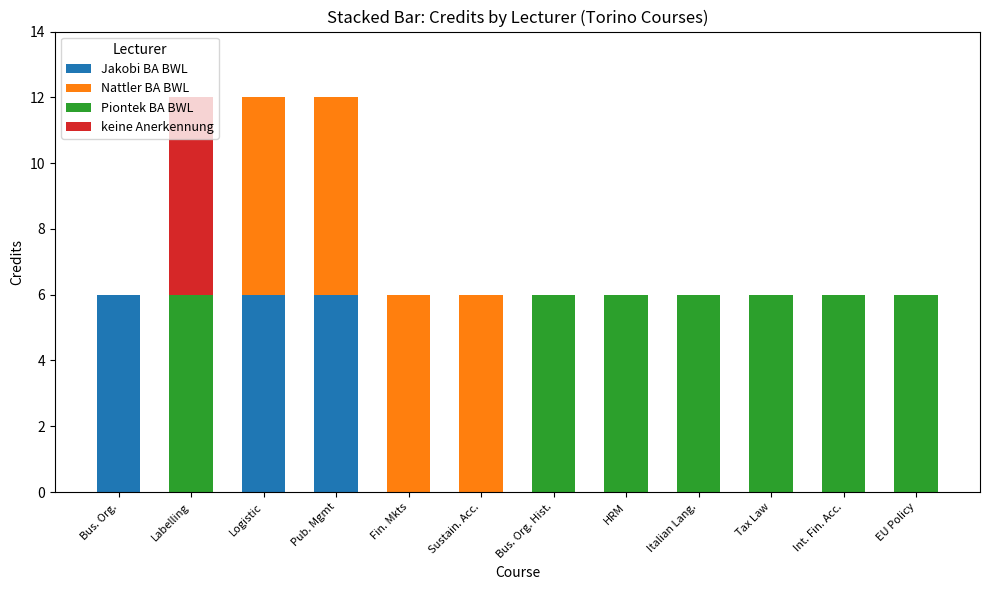

What is the total value across all series at Labelling?

12